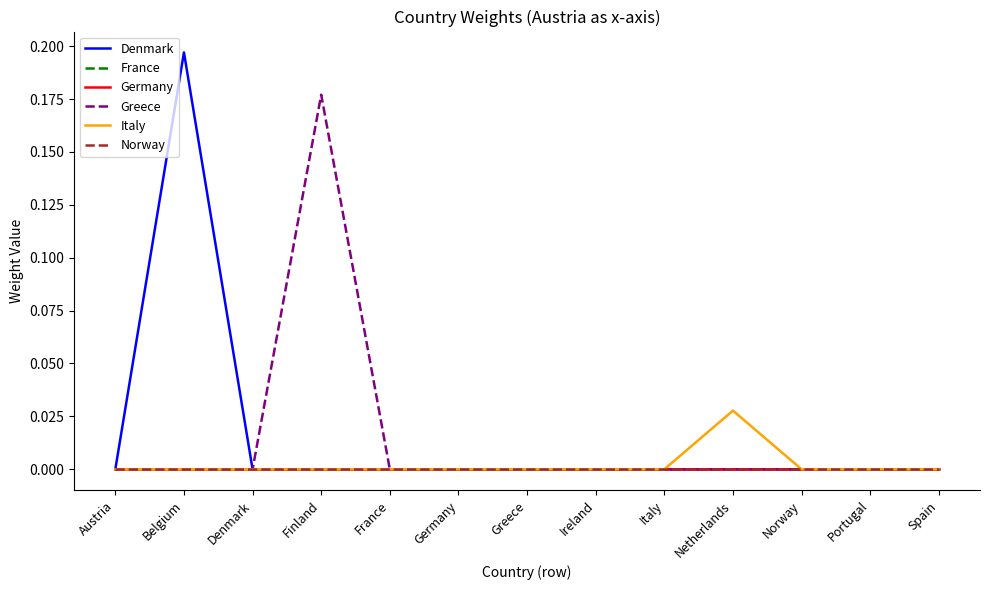

The value of Denmark at Norway is 0.1. True or false?

False